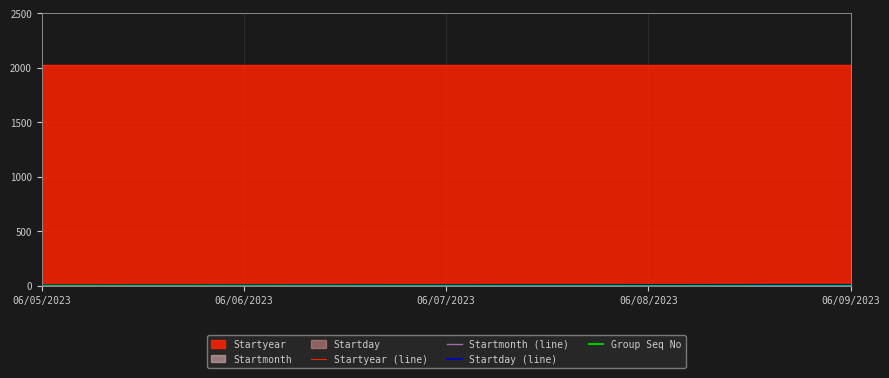

What position from the right is 06/07/2023?

3